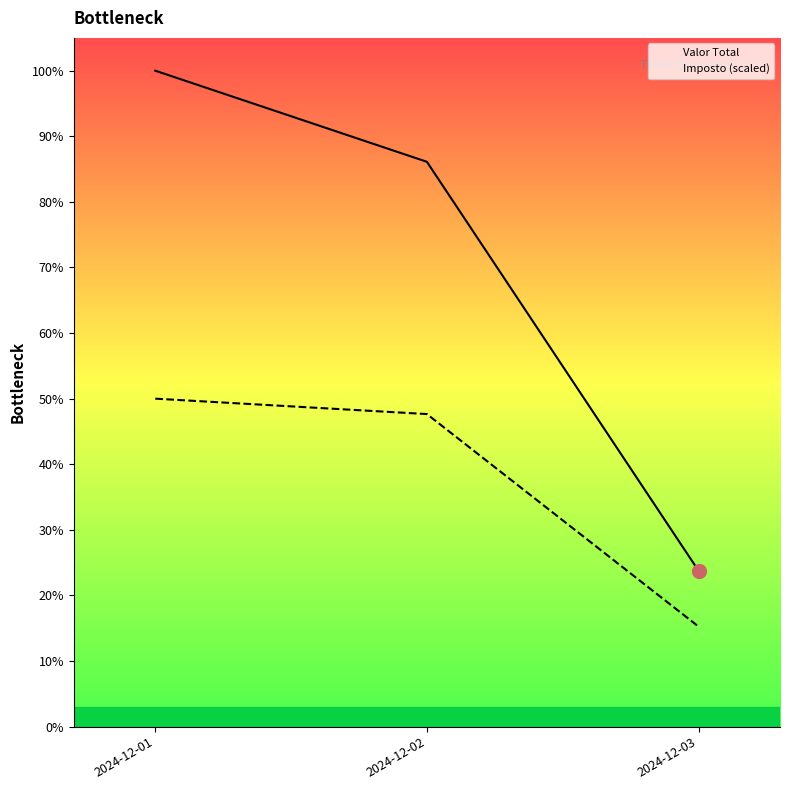

At which label is Valor Total closest to 0?

2024-12-03